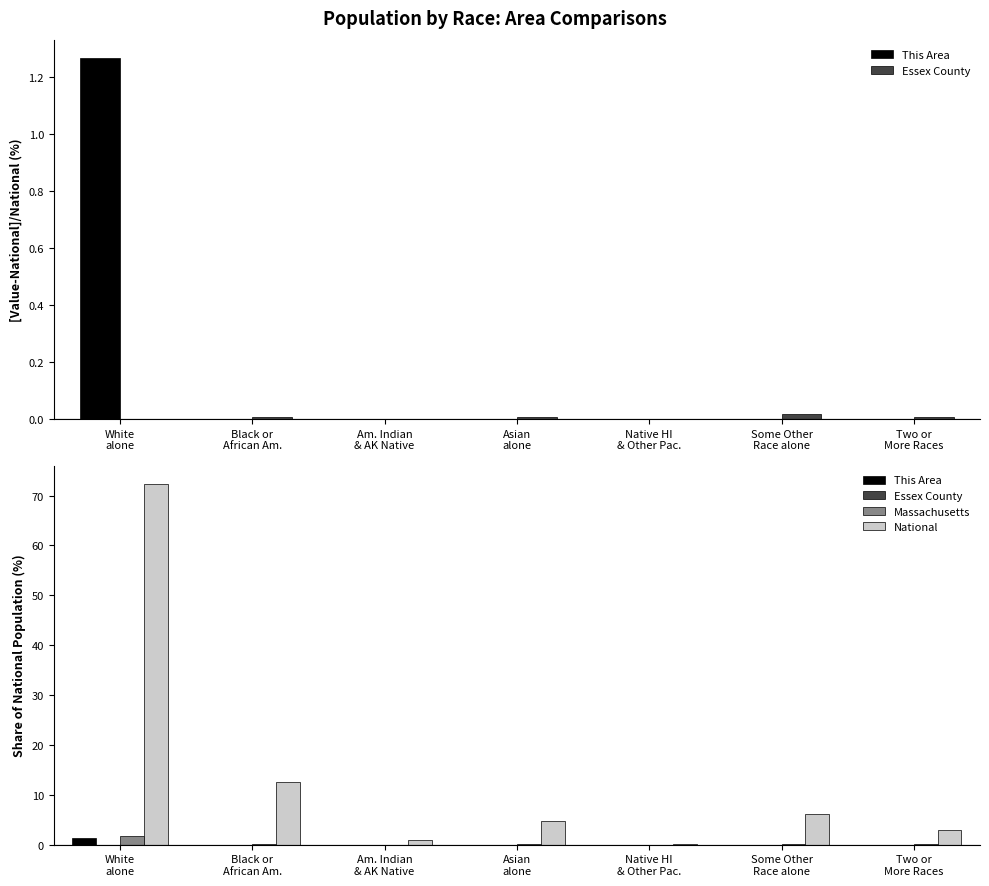

How many categories are shown in the chart?

7